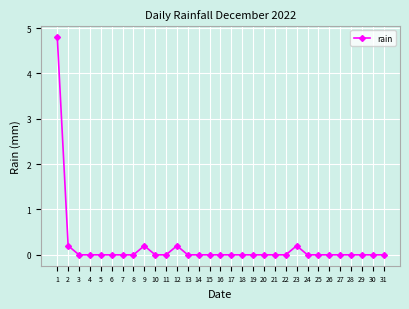

The value at 16 is -2.8. True or false?

False